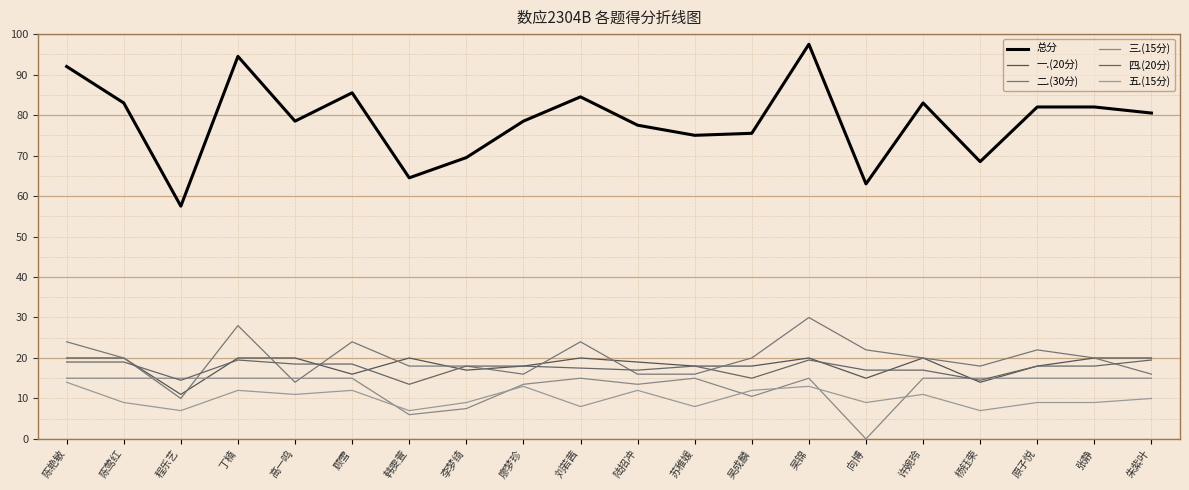

The 二.(30分) series shows 16.0 at 朱紫叶. True or false?

True